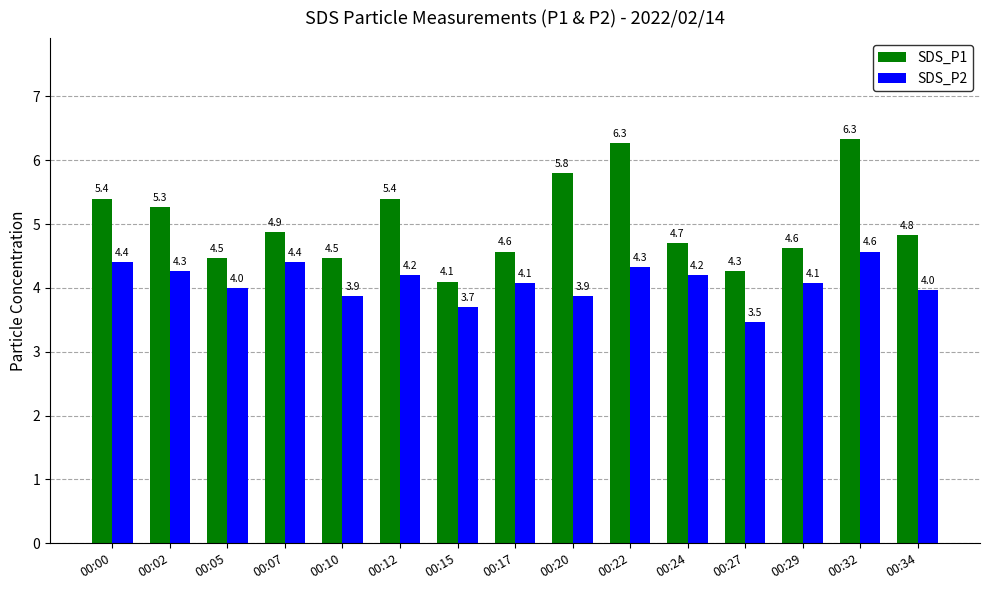

List the series in order of their overall mean, highest first.

SDS_P1, SDS_P2